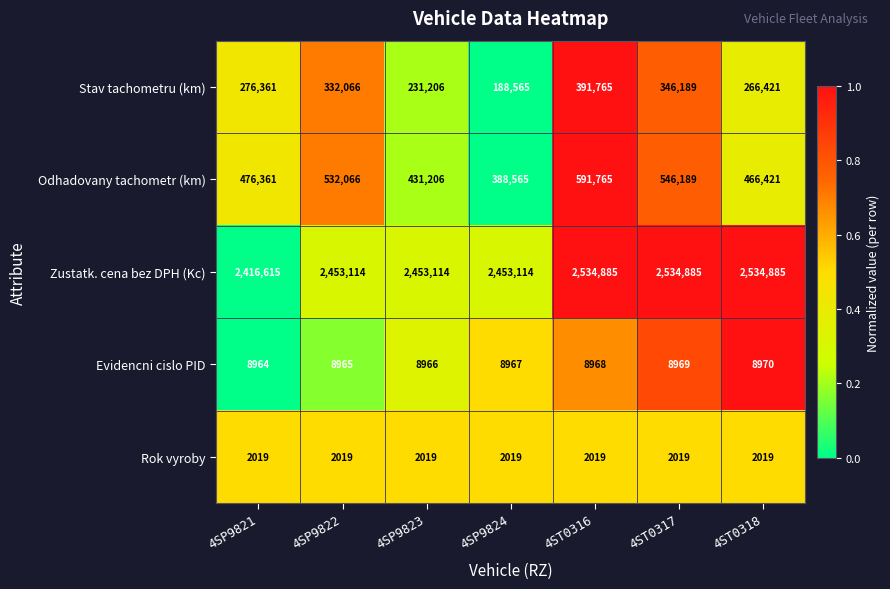

Rank the series by their maximum value, from highest to lowest.

Zustatk. cena bez DPH (Kc), Odhadovany tachometr (km), Stav tachometru (km), Evidencni cislo PID, Rok vyroby